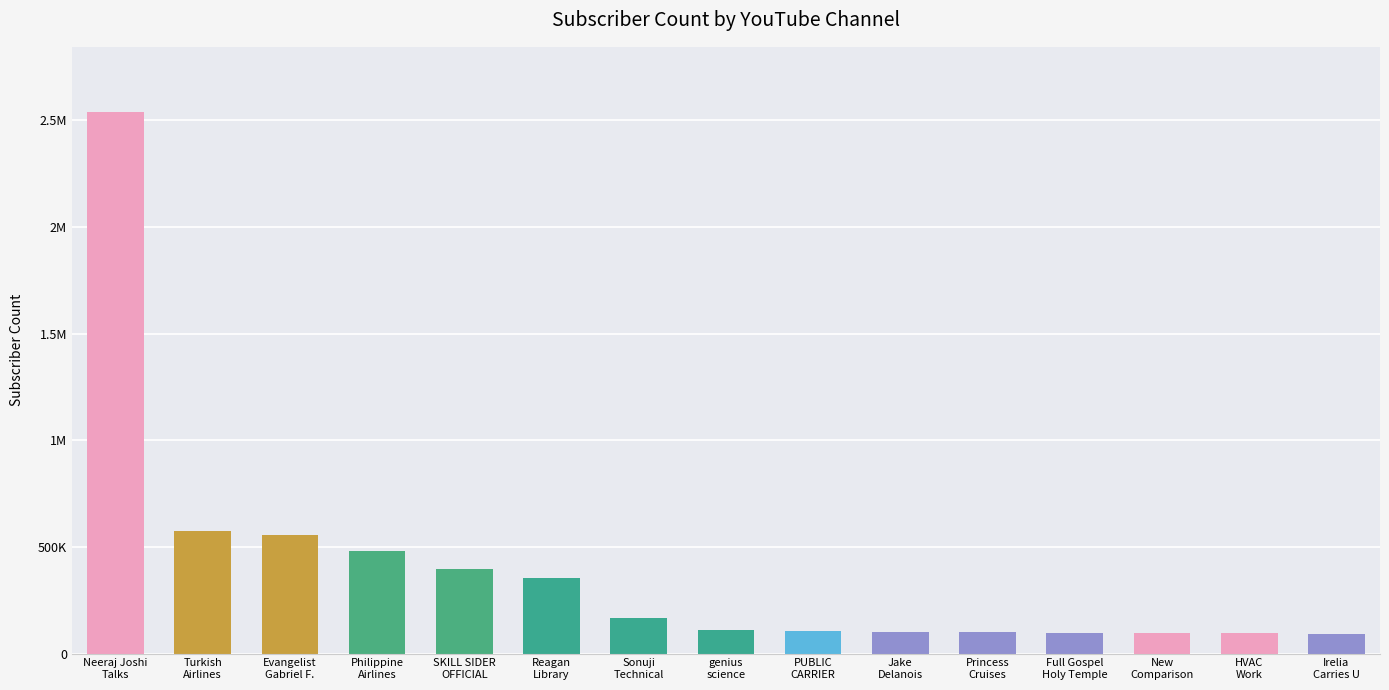

Does the chart contain any negative values?

No